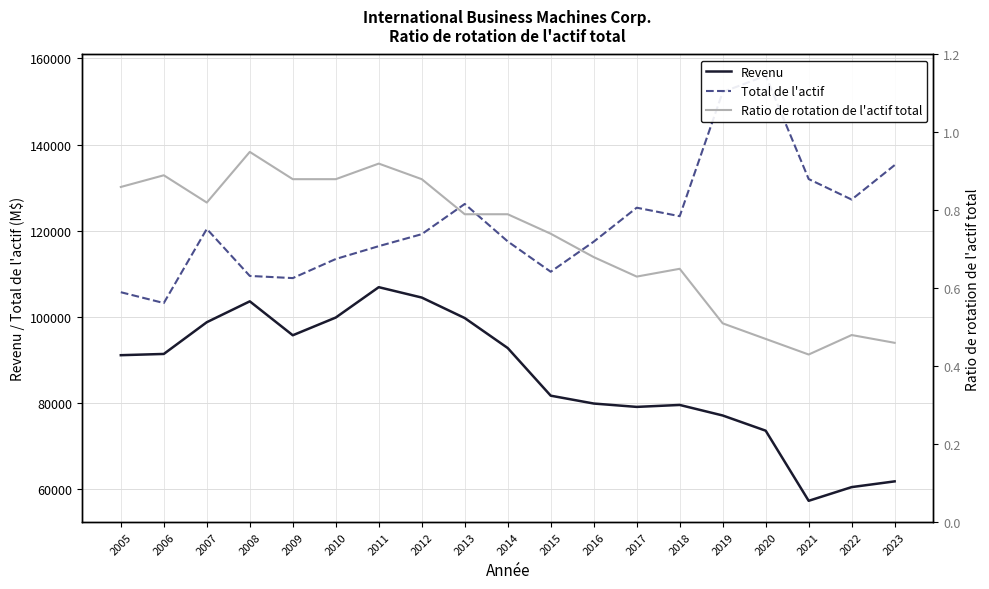

In Ratio de rotation de l'actif total, how many points are higher than both neighbors (excluding endpoints)?

5